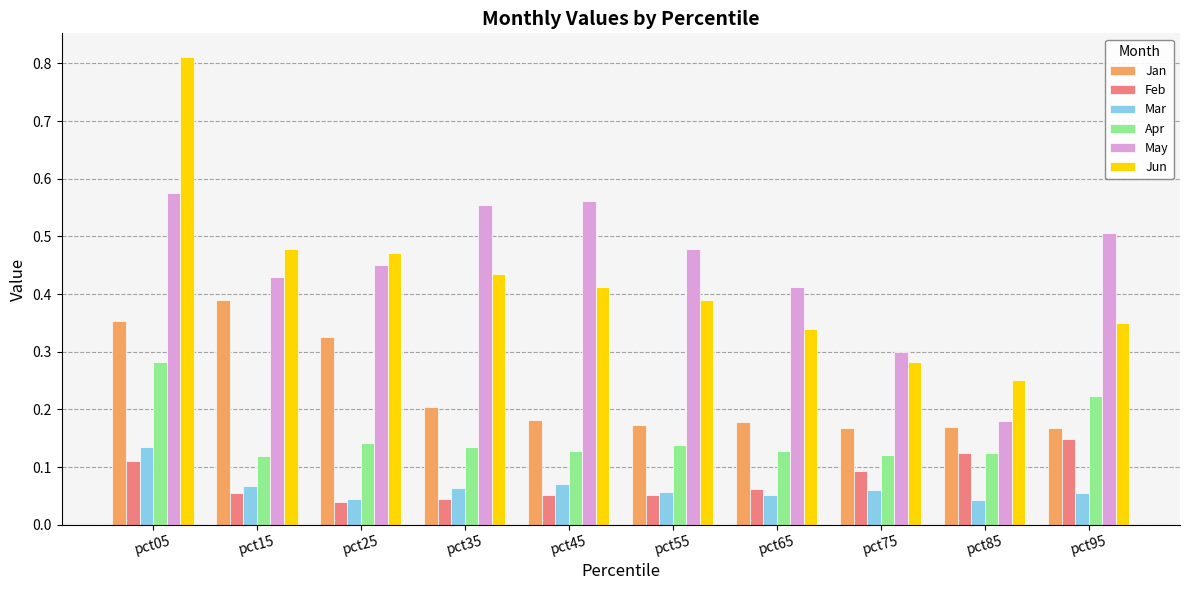

How many bars are there in total?

60